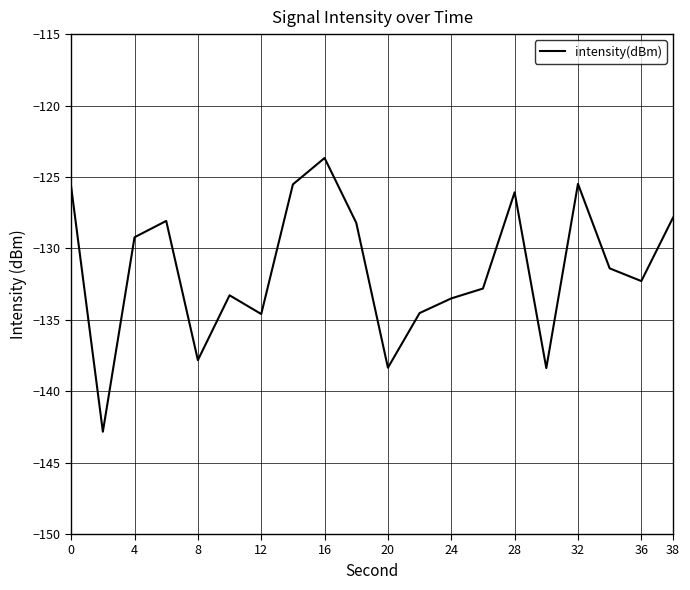

What is the maximum value shown in the chart?

-123.7